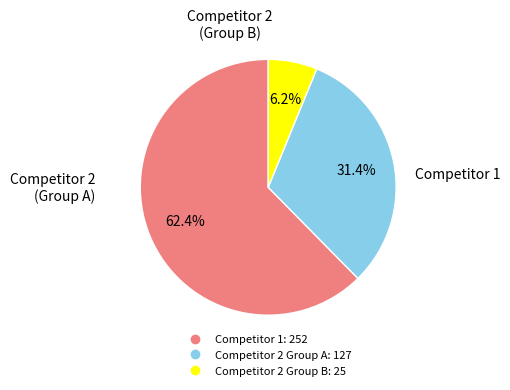

To the nearest percent, what is the average slice percentage?

33%